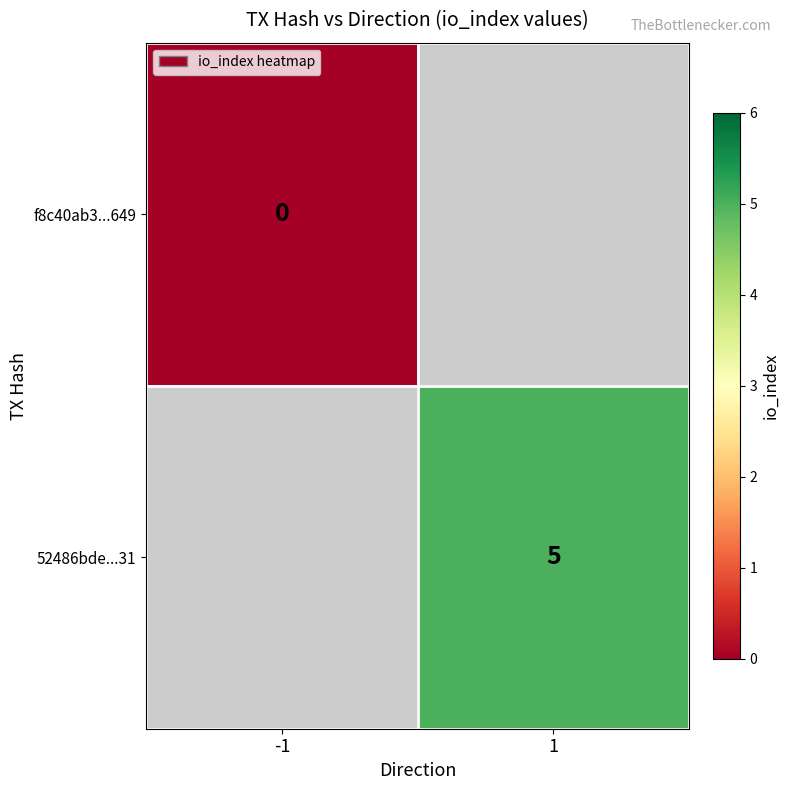

The 52486bde...31 series shows 3 at 1. True or false?

False